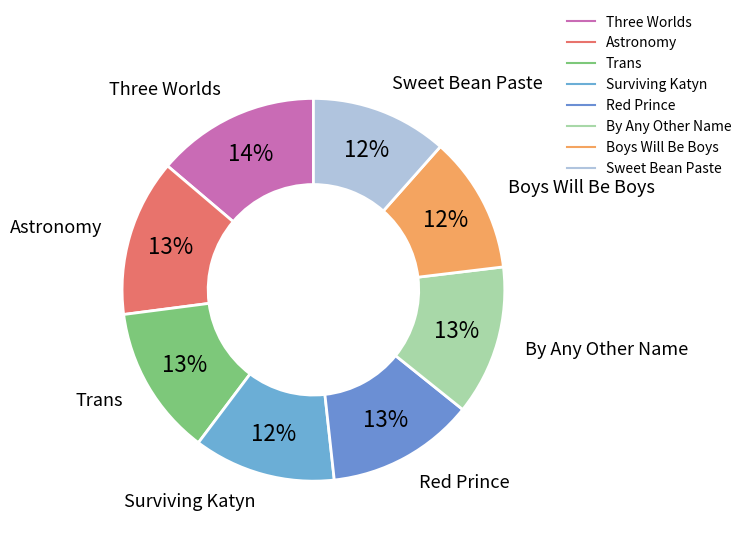

To the nearest percent, what is the combined percentage of Trans and By Any Other Name?

25%